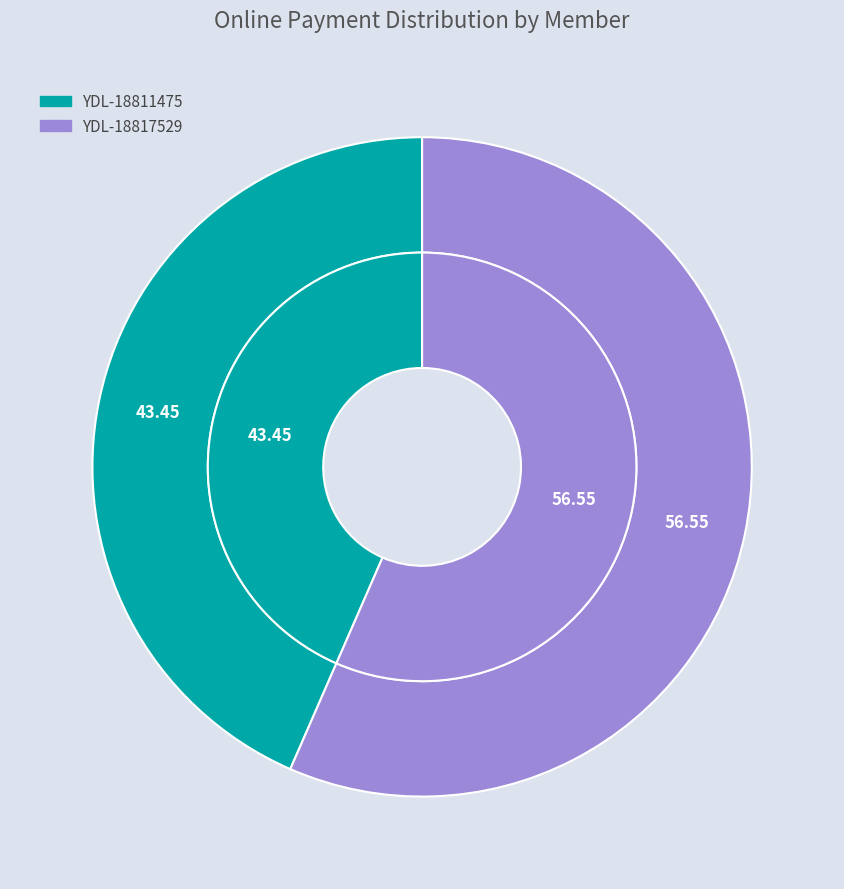

Which slice represents more than half of the pie?

YDL-18817529